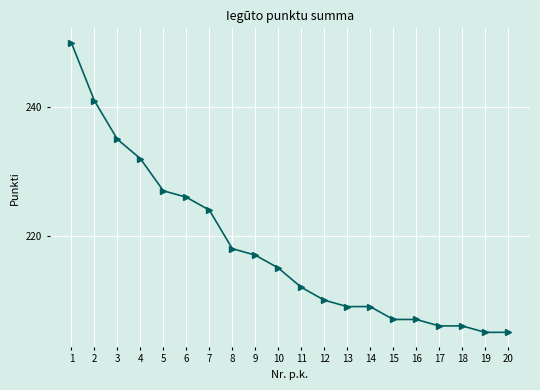

Which has a higher value, 9 or 12?

9